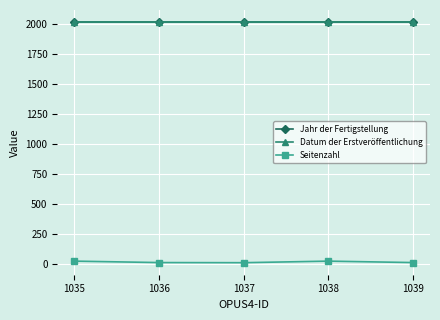

Rank the categories by Jahr der Fertigstellung value from lowest to highest.

1035, 1036, 1037, 1038, 1039